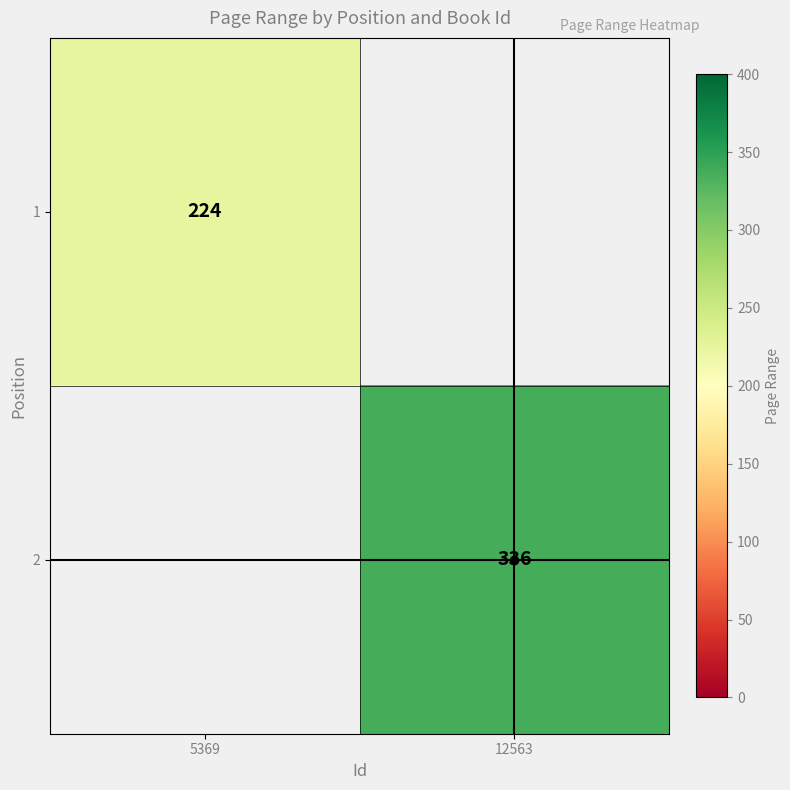

Is it true that 2 equals 81 at 12563?

False